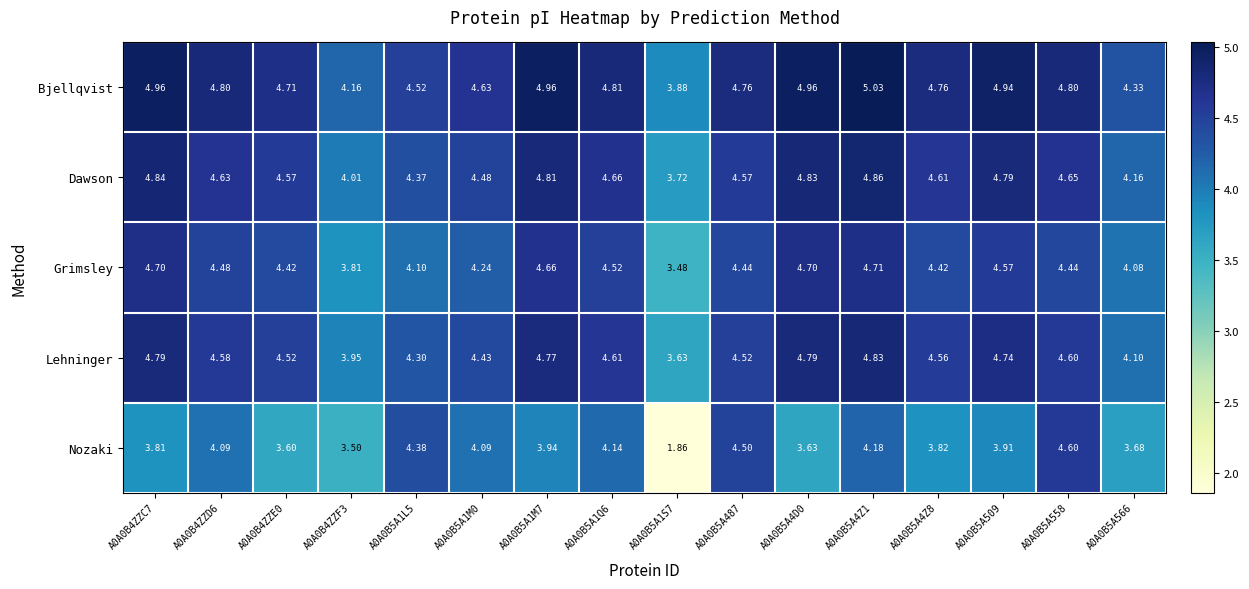

Between A0A0B4ZZC7 and A0A0B5A1M7, which series saw the biggest shift?

Nozaki